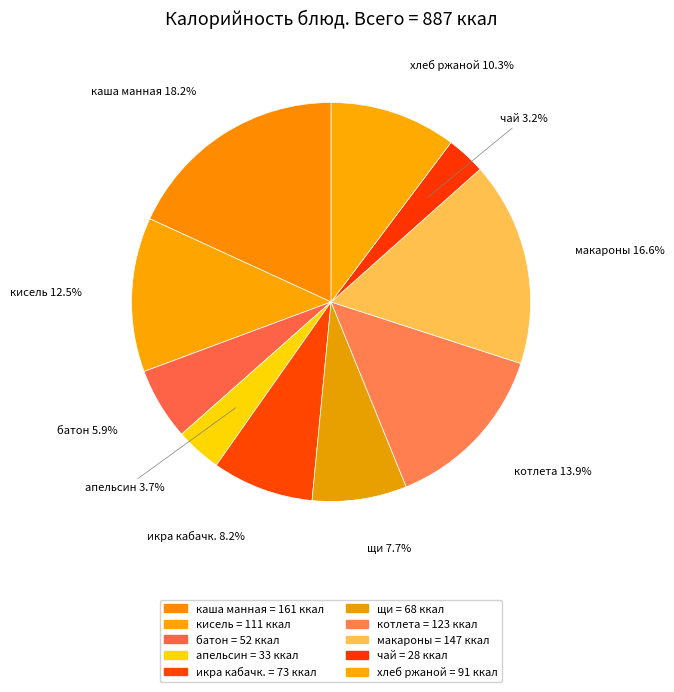

How many segments does this pie chart have?

10